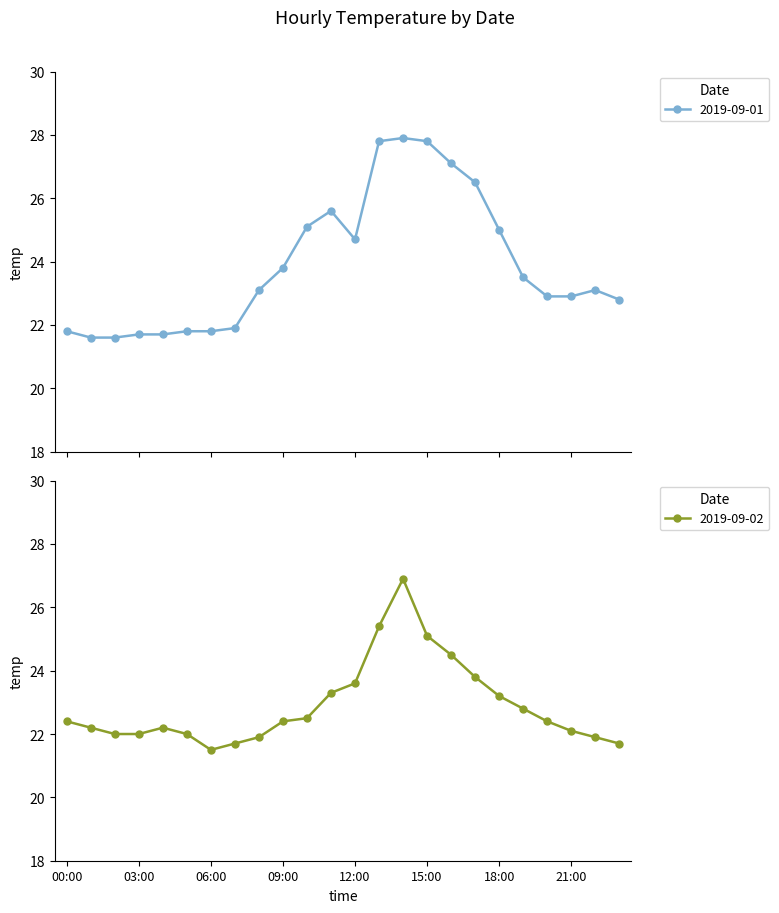

What are all the series names shown in the legend?

2019-09-01, 2019-09-02